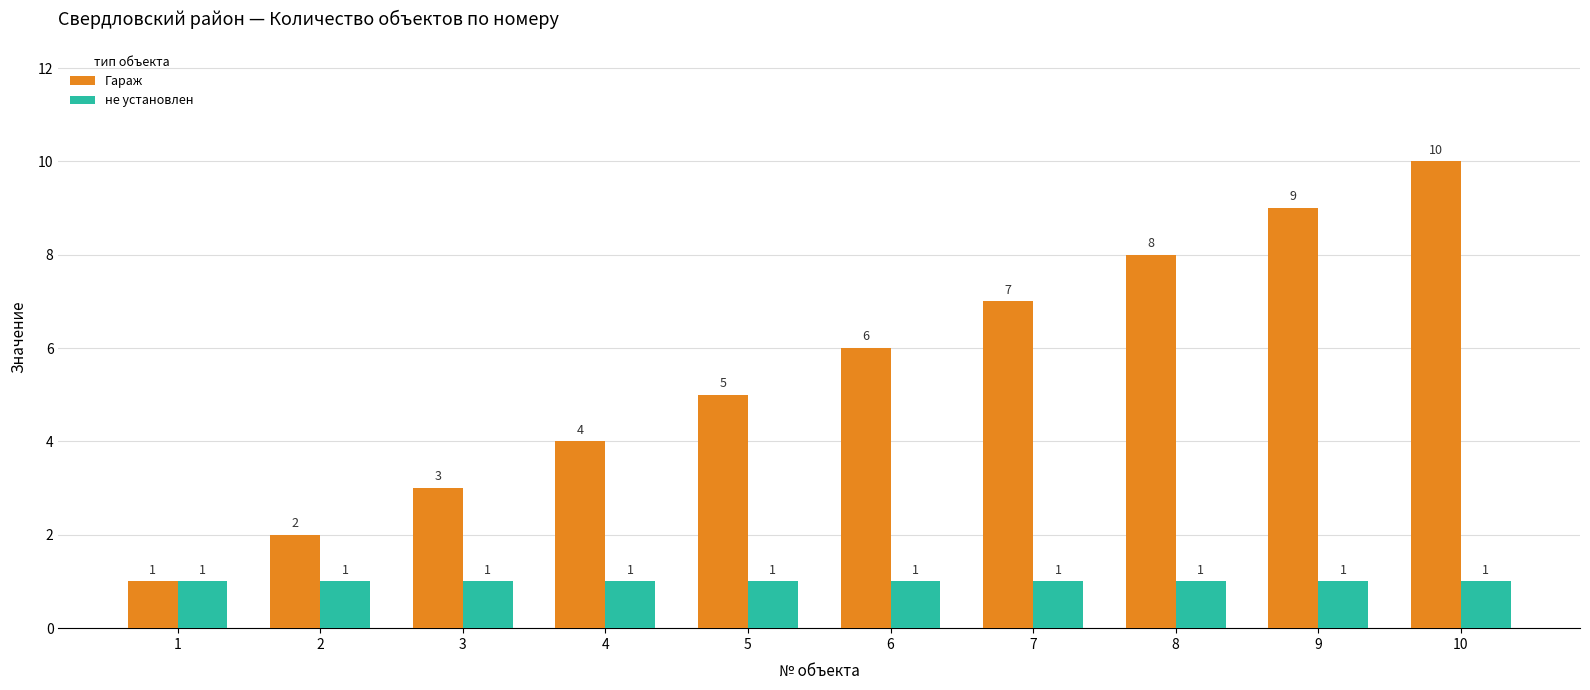

Read the Гараж value at 9.

9